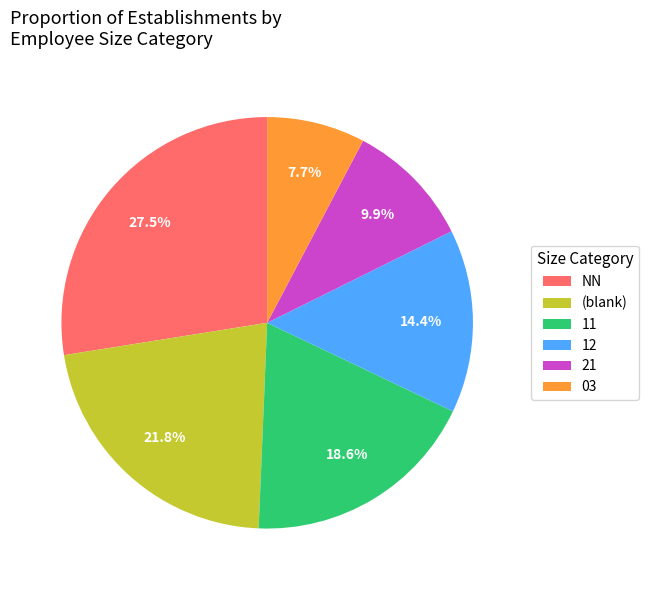

Which has a higher value, 11 or (blank)?

(blank)